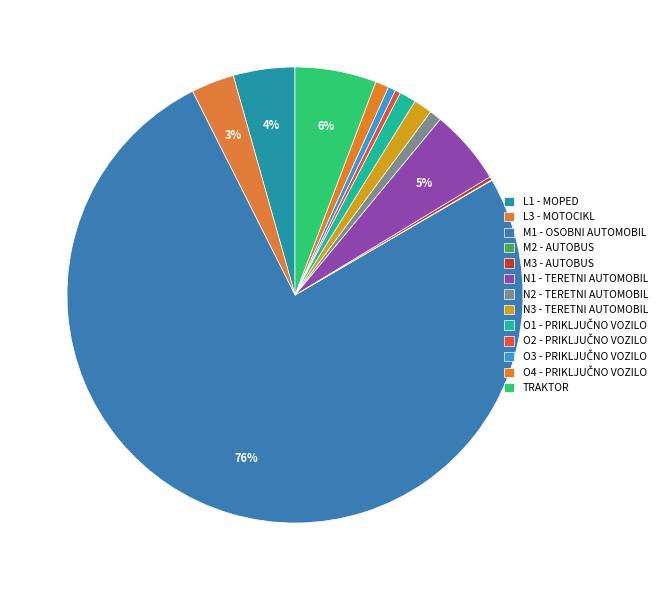

What is the change in value from L1 - MOPED to O3 - PRIKLJUČNO VOZILO?

-74454